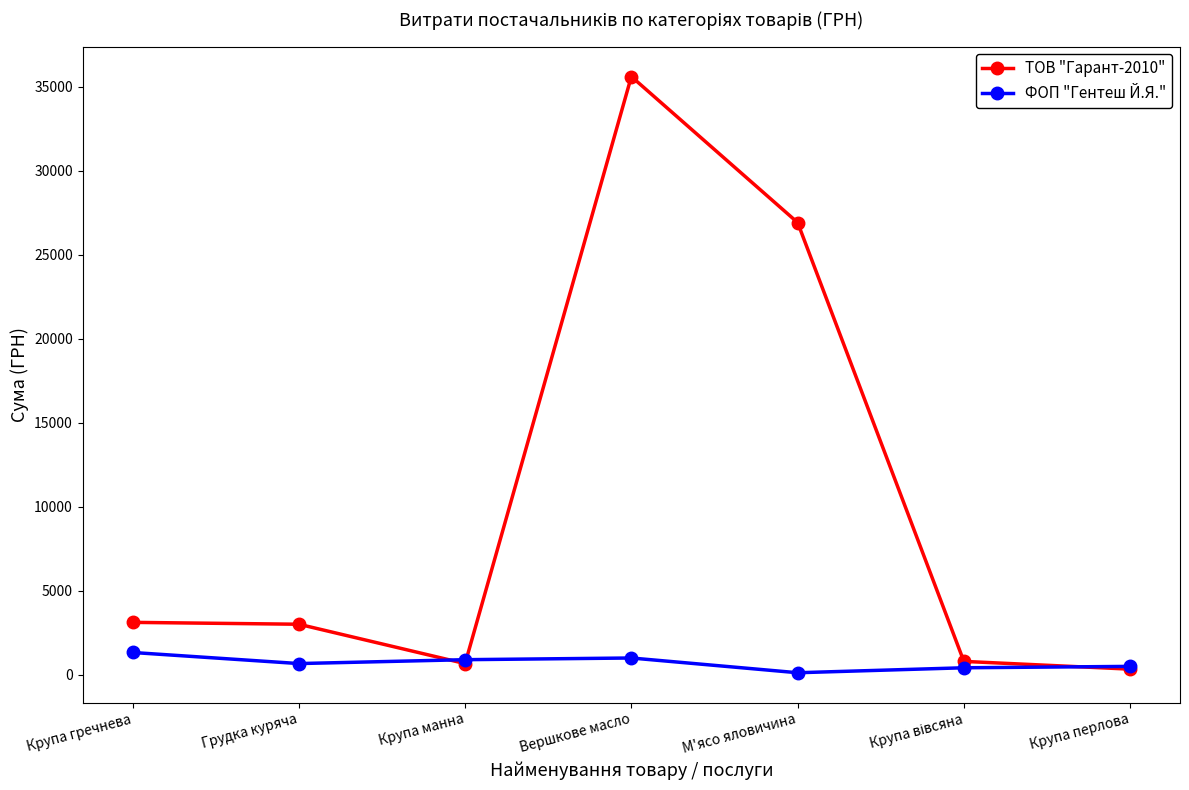

How many lines are shown in the chart?

2